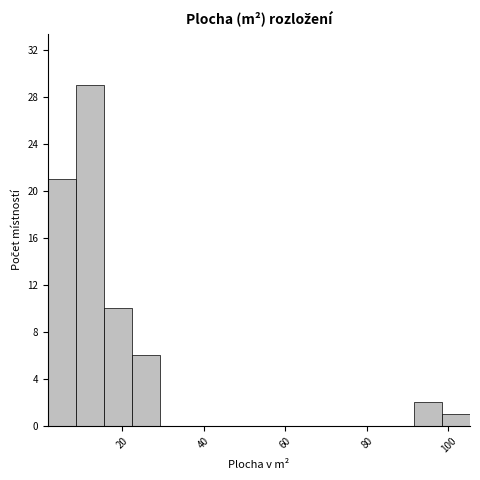

Around what value on the x-axis is the tallest bar? Give the approximate position of its centre, as read against the axis.

12